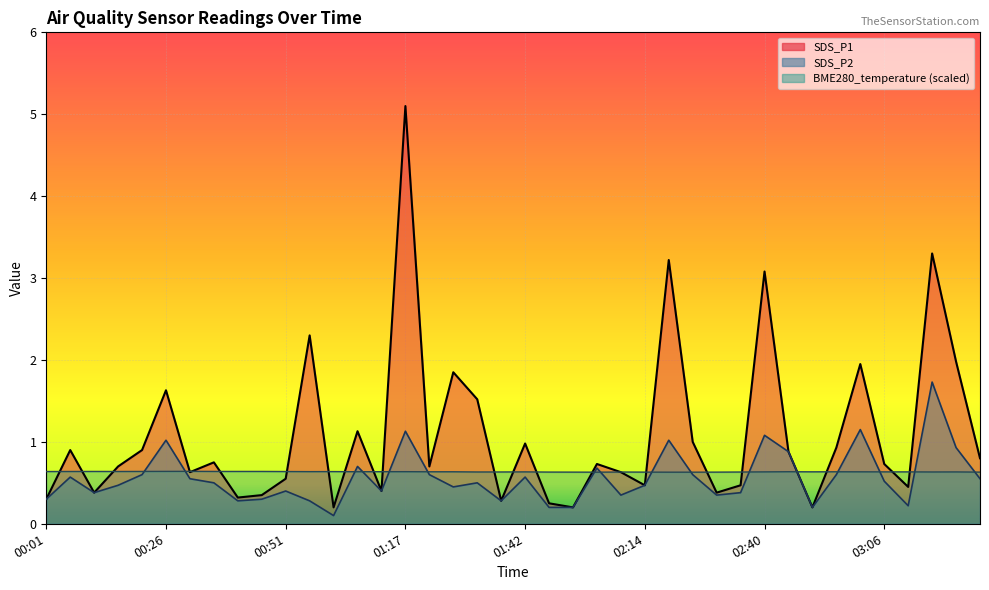

The BME280_temperature line series shows 0.6 at 00:01. True or false?

True